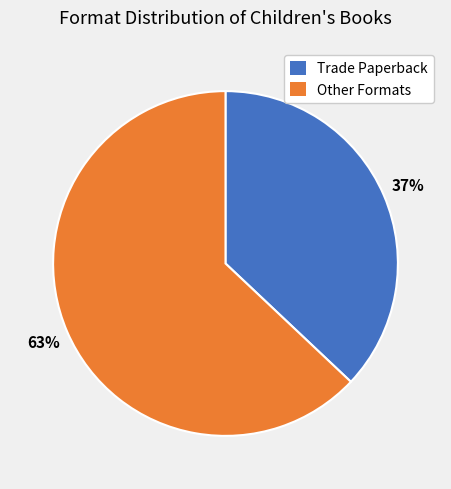

To the nearest percent, what is the average slice percentage?

50%